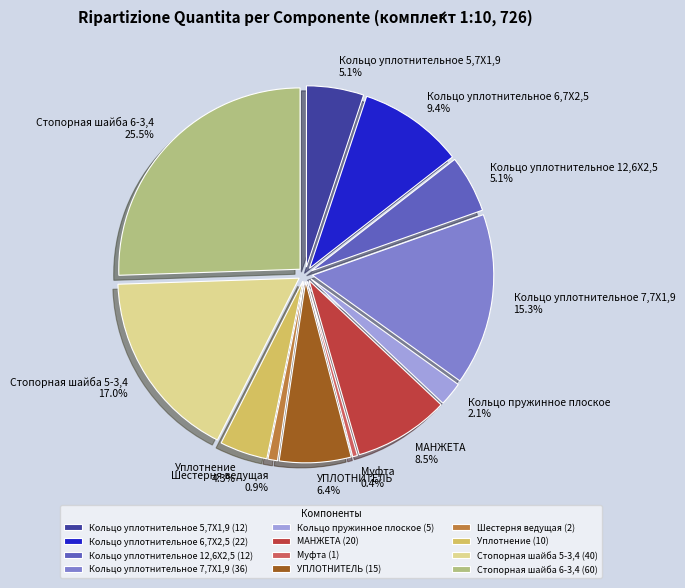

Which category has the biggest portion of the pie?

Стопорная шайба 6-3,4